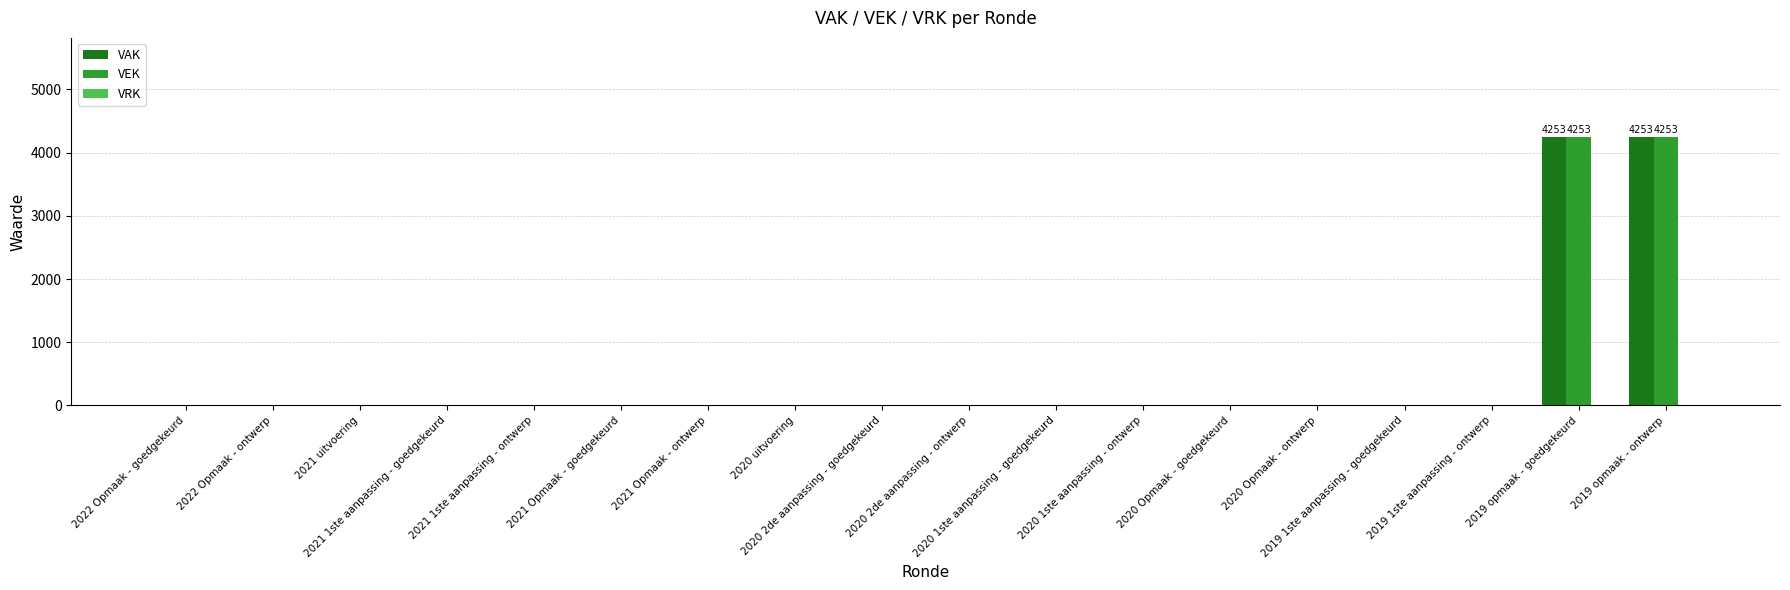

What is the sum of all VAK values?

8506